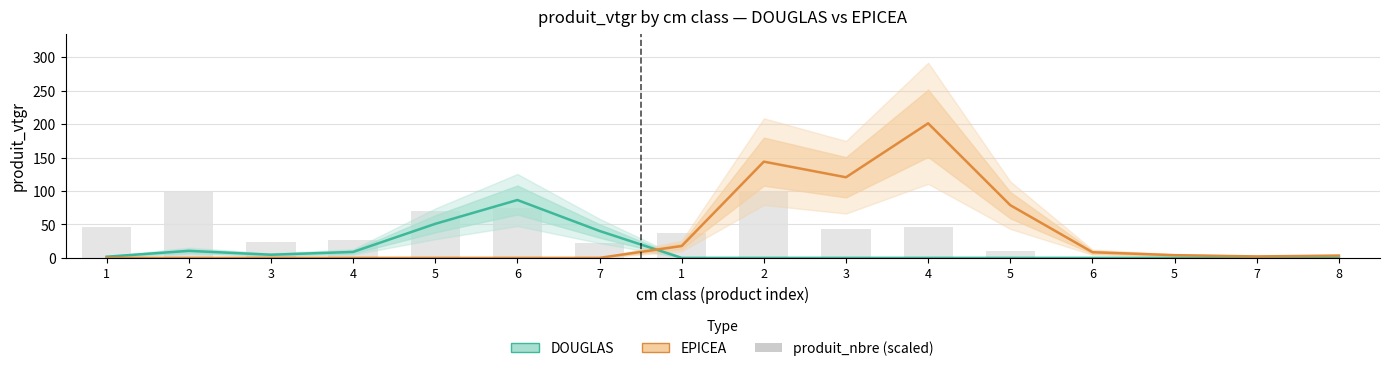

At which label does DOUGLAS reach its peak?

6